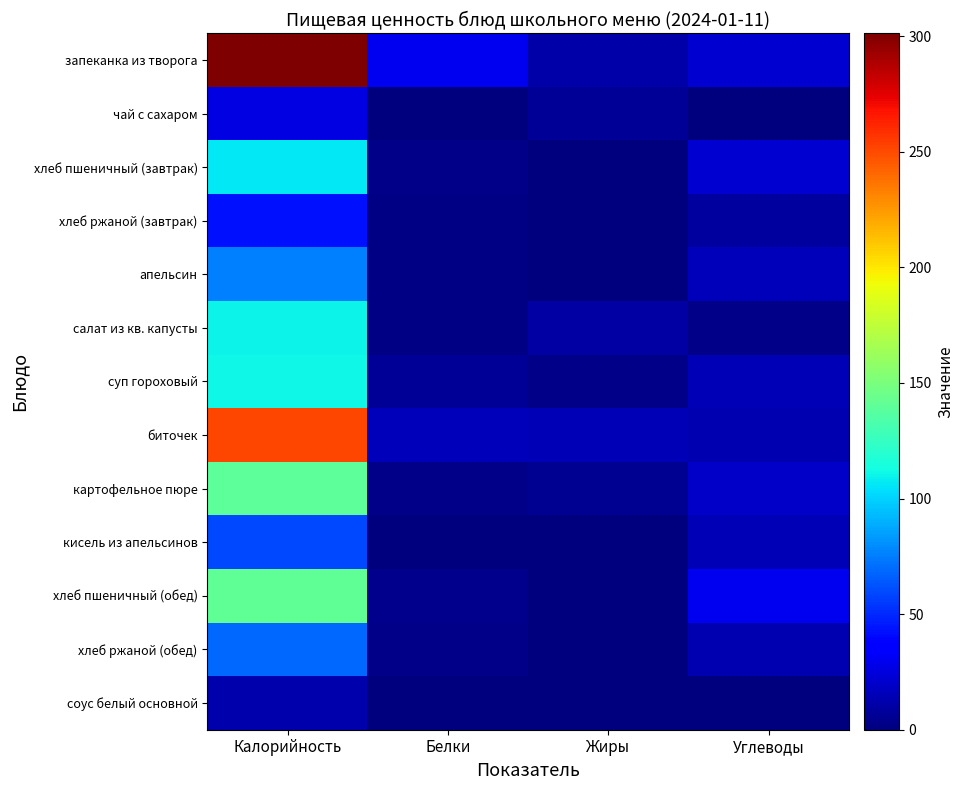

At which label is хлеб ржаной (обед) closest to 34?

Углеводы